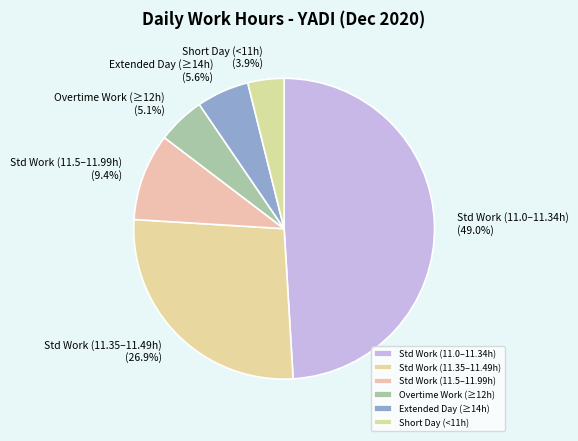

Which has a higher value, Short Day (<11h) or Overtime Work (≥12h)?

Overtime Work (≥12h)